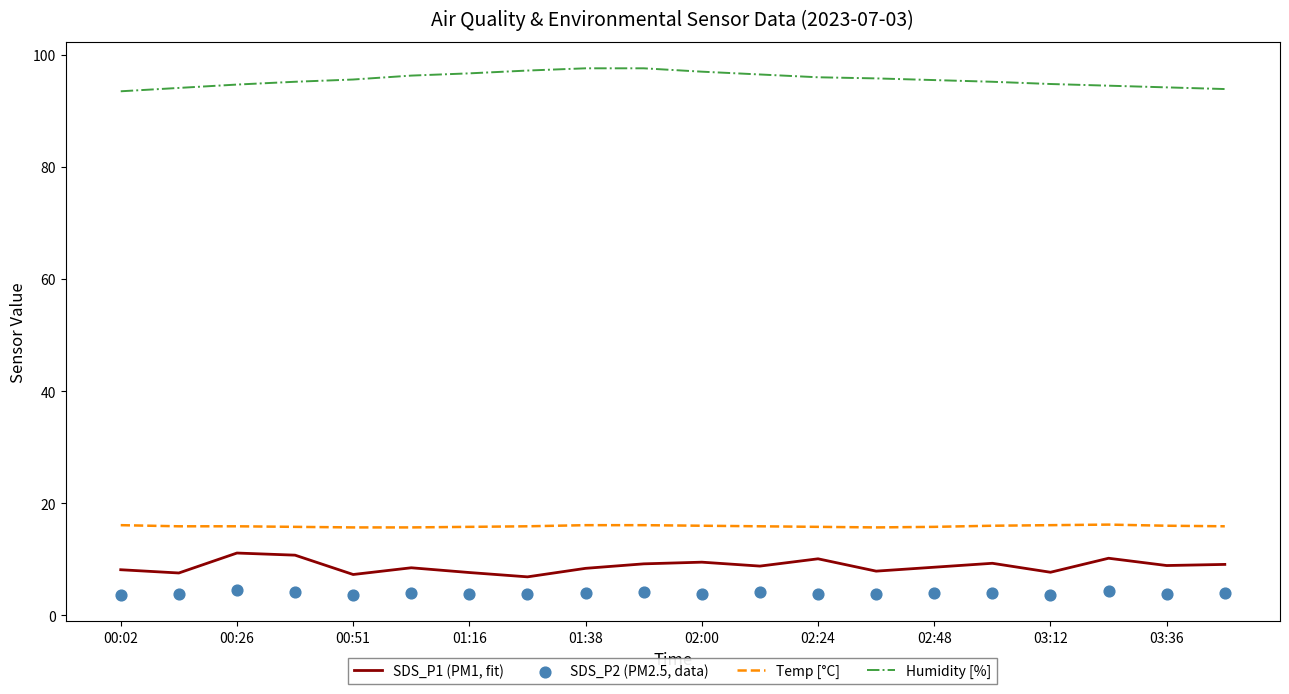

At how many categories does at least one series exceed 24?

20